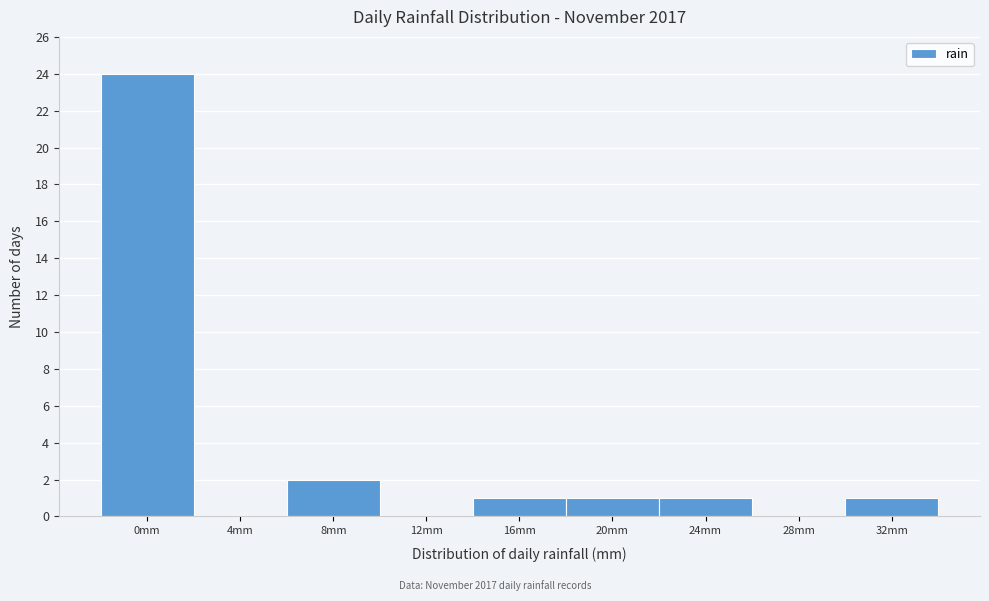

Reading left to right, what are all the values shown in this chart?

0mm=24	4mm=0	8mm=2	12mm=0	16mm=1	20mm=1	24mm=1	28mm=0	32mm=1